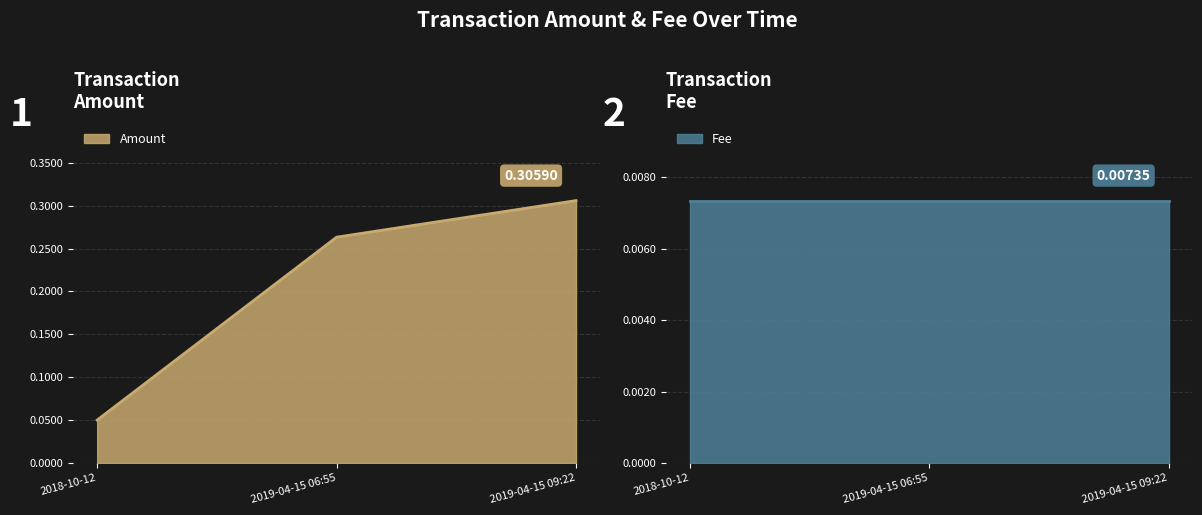

Which category has the highest value across all series?

2019-04-15 09:22